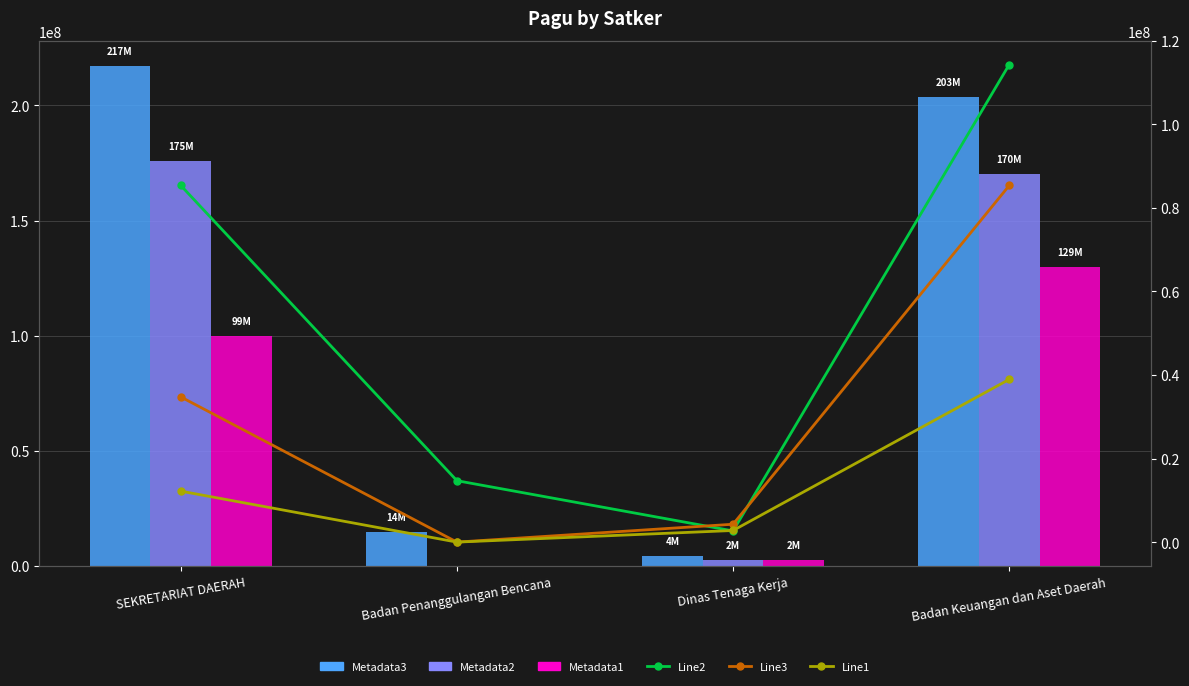

What are all the series names shown in the legend?

Metadata3, Metadata2, Metadata1, Line2, Line3, Line1